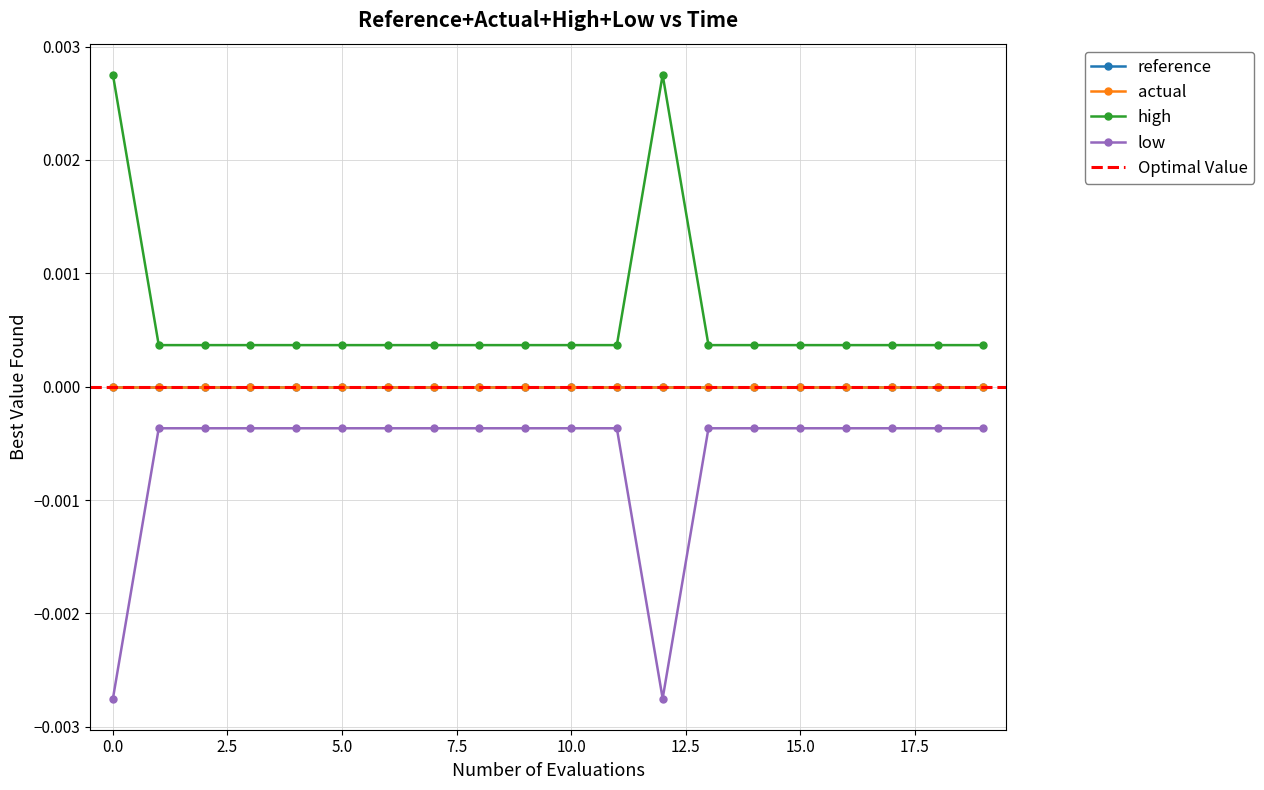

Where is the first local maximum for high?

12